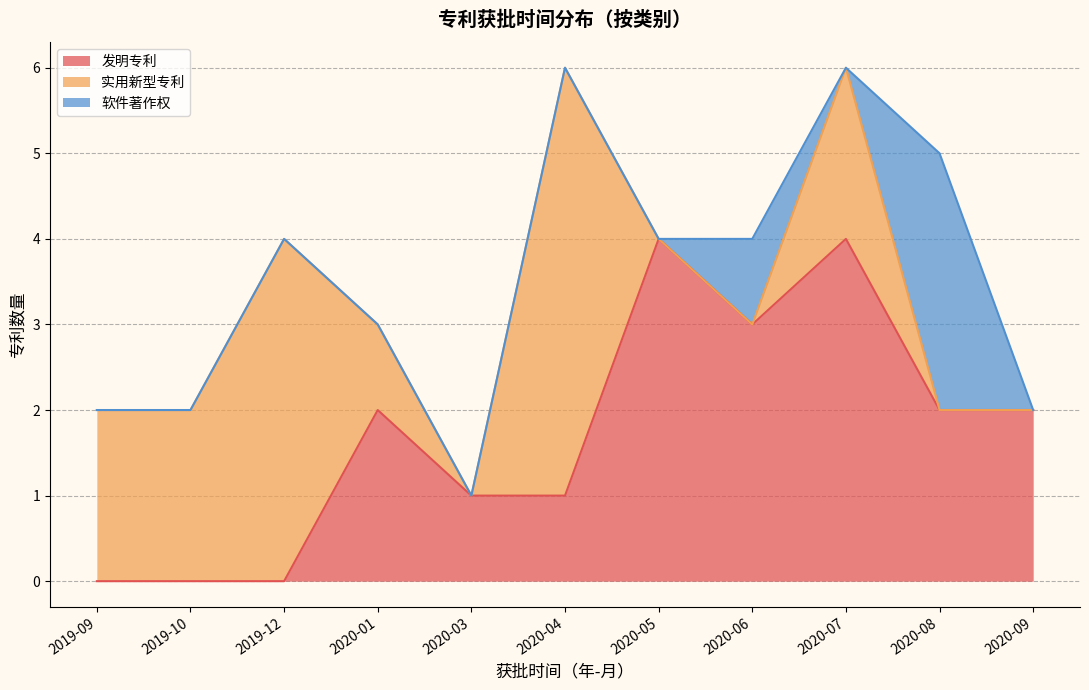

True or false: 发明专利 has a value of 4 at 2020-09.

False